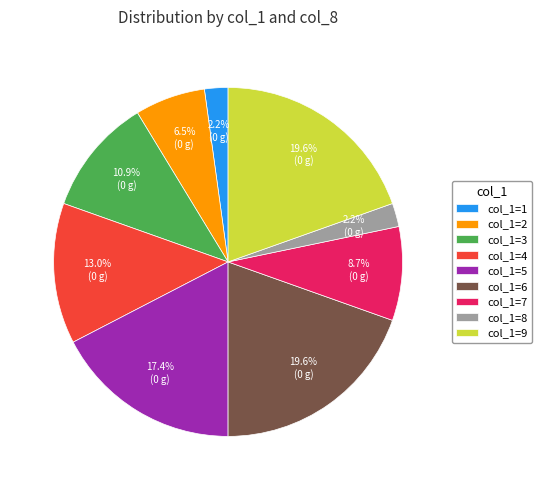

Which has a higher value, col_1=3 or col_1=4?

col_1=4